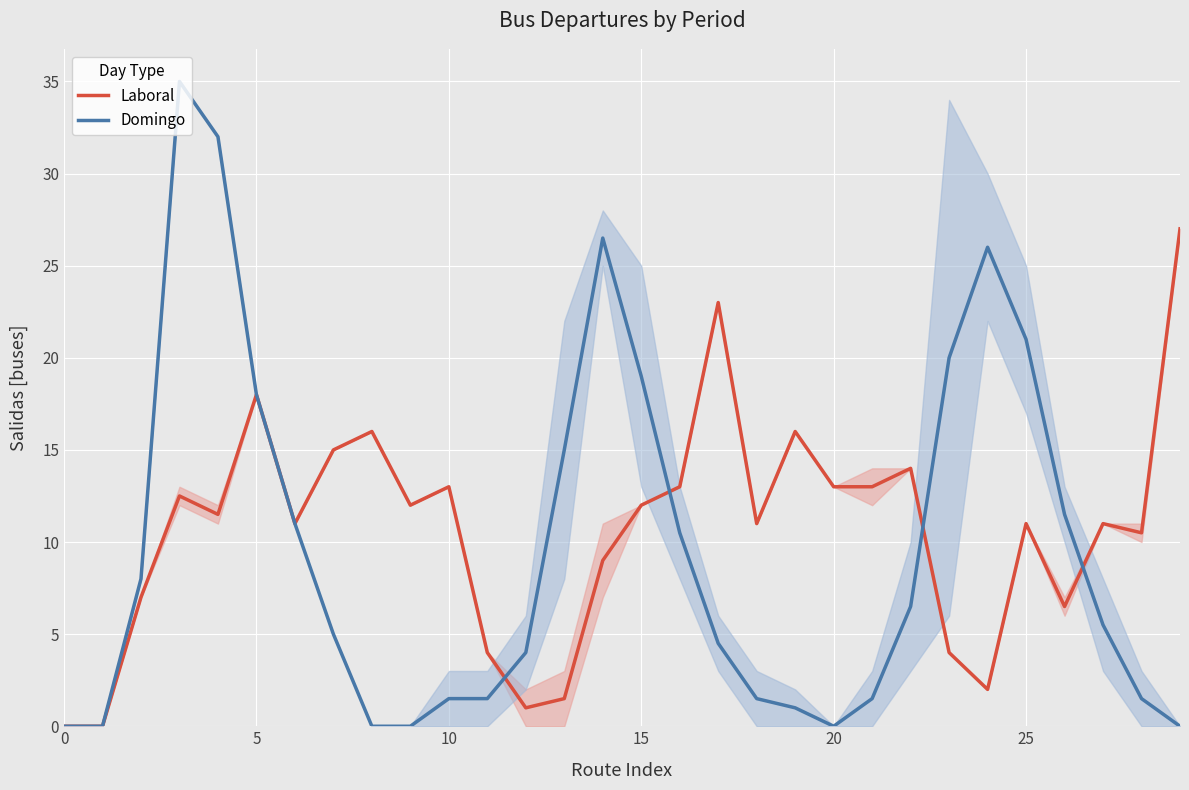

What are all the series names shown in the legend?

Laboral, Domingo